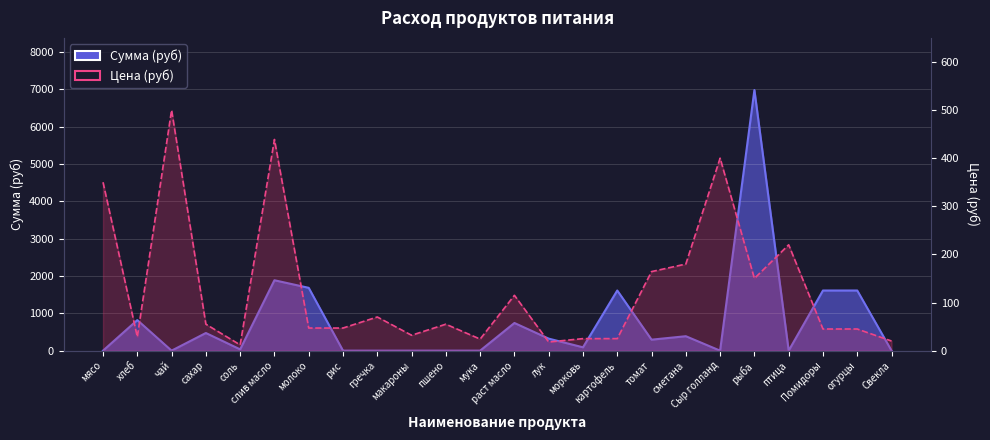

List the labels in order of Сумма (руб) value, smallest first.

мясо, чай, рис, гречка, макароны, пшено, мука, Сыр голланд, птица, Свекла, соль, морковь, томат, лук, сметана, сахар, раст масло, хлеб, картофель, Помидоры, огурцы, молоко, слив масло, рыба